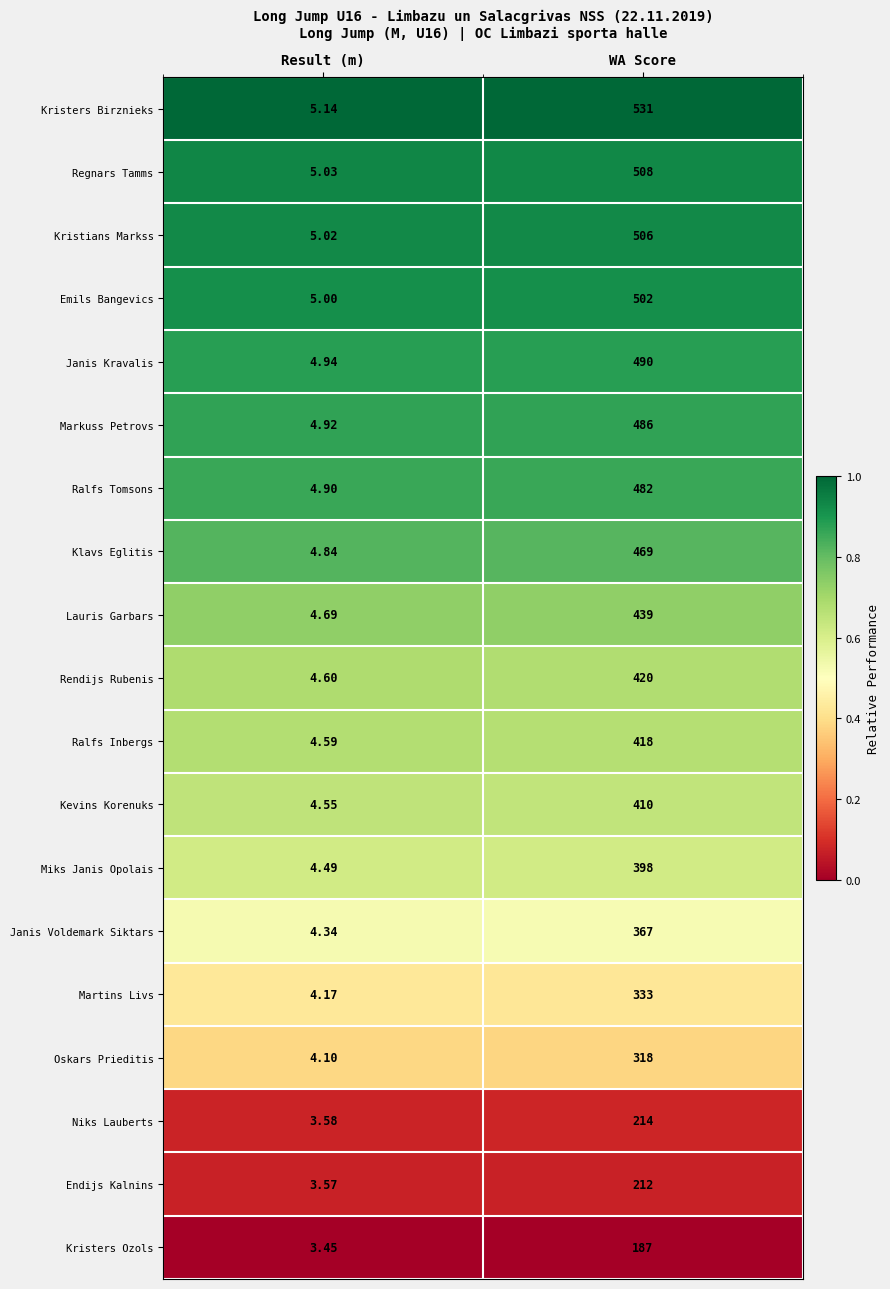

Is the value of Endijs Kalnins at WA Score greater than the value of Oskars Prieditis at Result (m)?

Yes